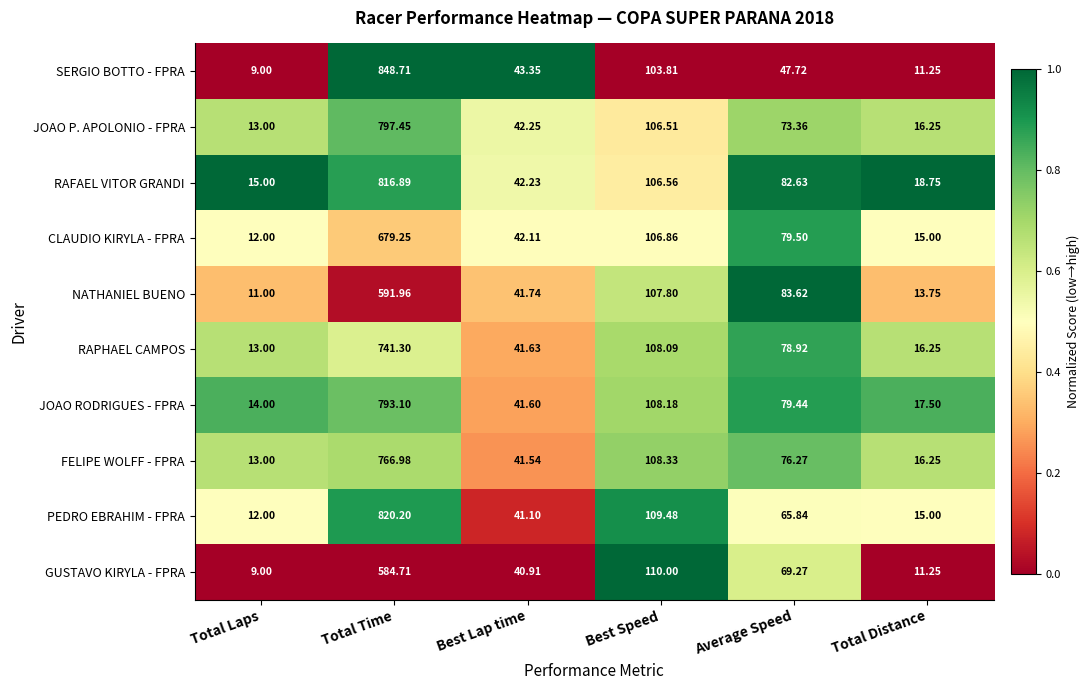

At which category is the sum across all series the highest?

Total Time